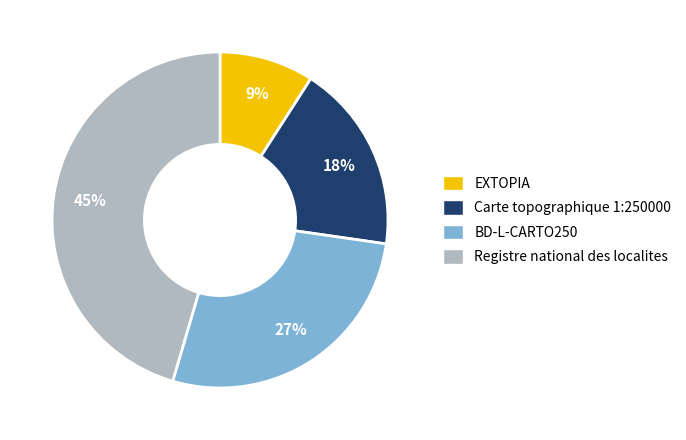

The Registre national des localites slice represents 60% of the pie. True or false?

False